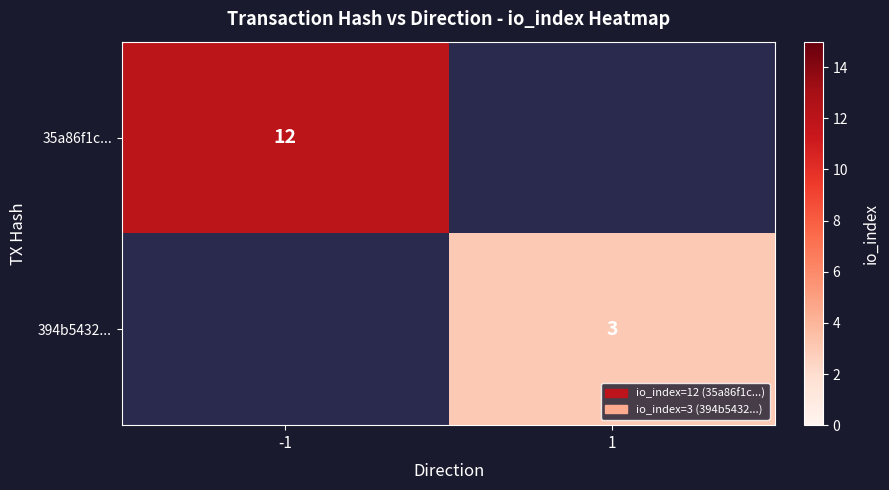

The 394b5432... series shows 5 at 1. True or false?

False